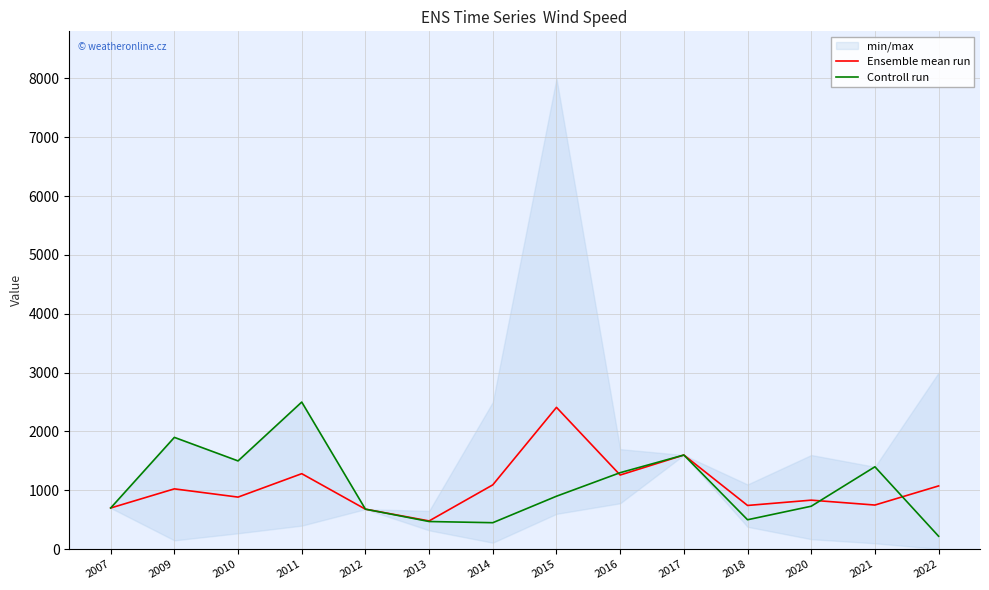

What is the spread (max minus min) of values at 2022?

855